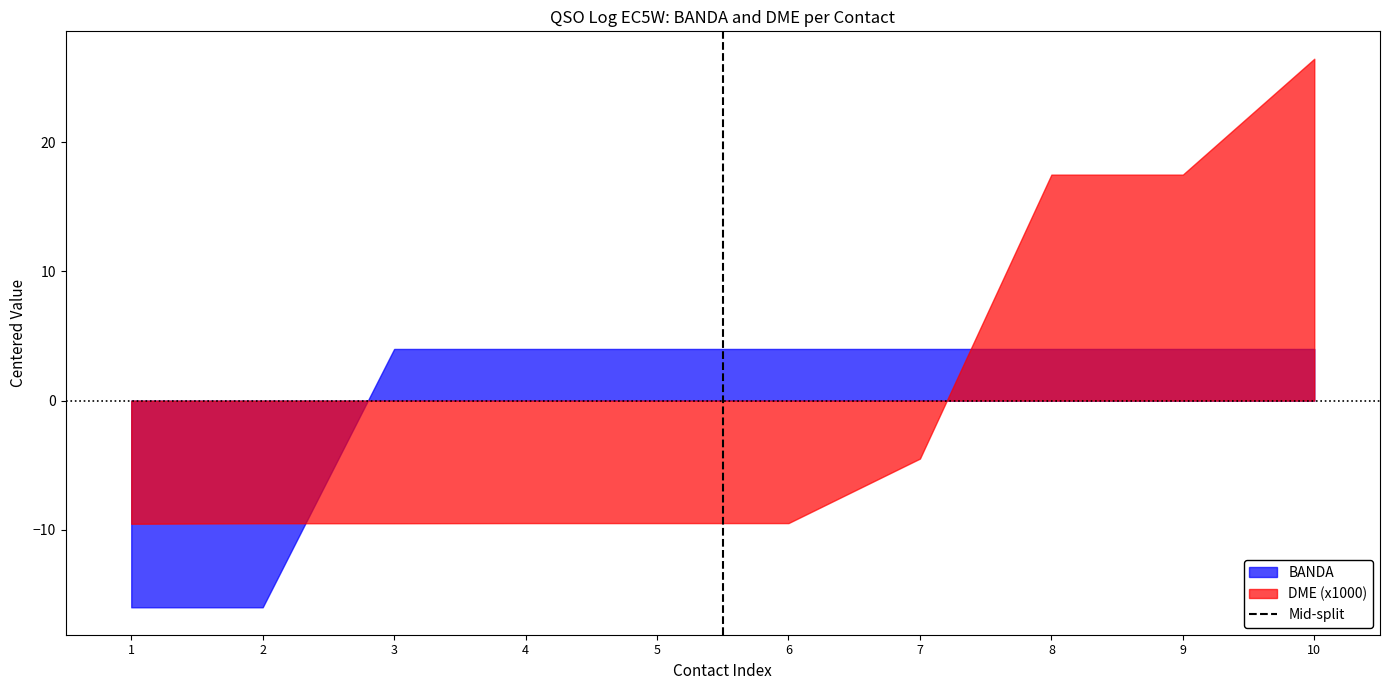

What is the difference between the maximum and minimum values in the BANDA series?

20.0